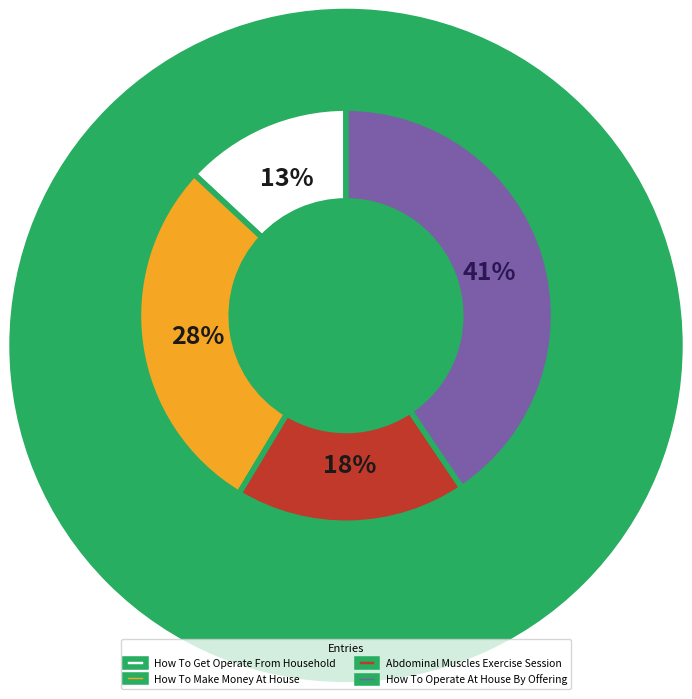

Count the number of slices in the pie.

4